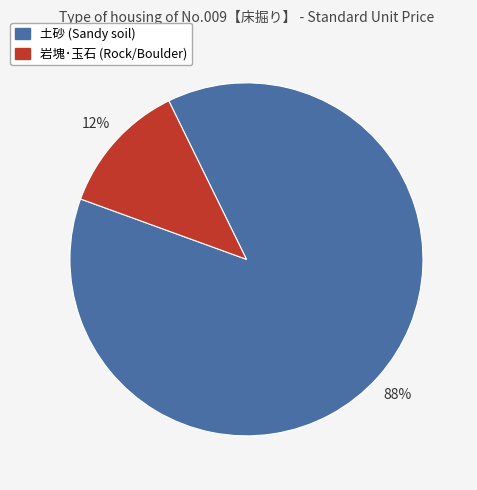

To the nearest percent, what is the difference between the largest and smallest slice percentages?

76%